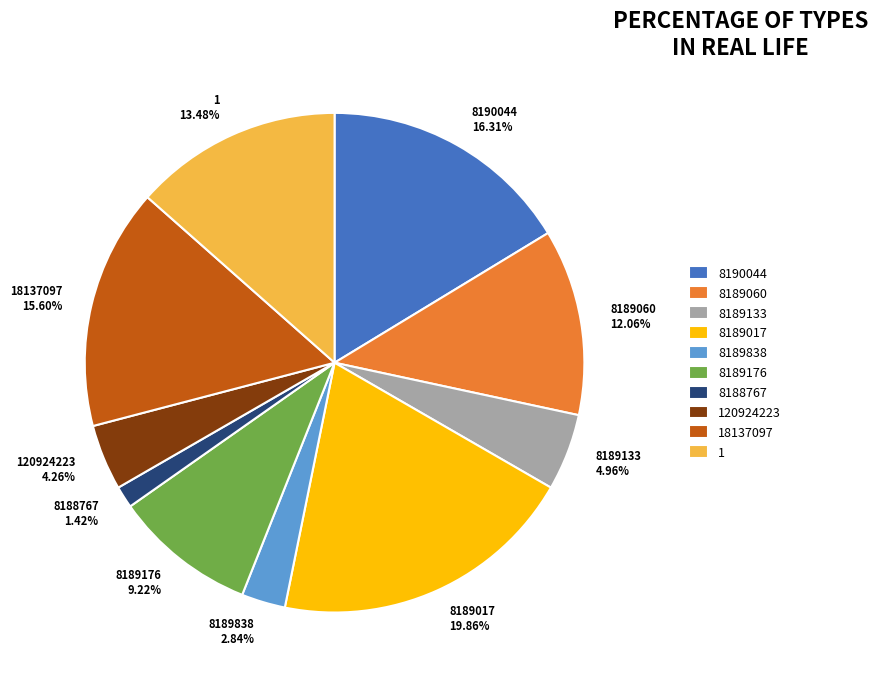

Does 8189133 account for over 50% of the chart?

No